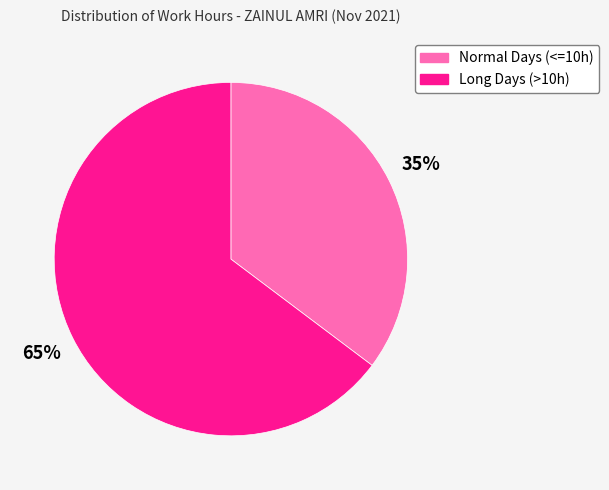

Do Long Days (>10h) and Normal Days (<=10h) together represent more than half of the pie?

Yes